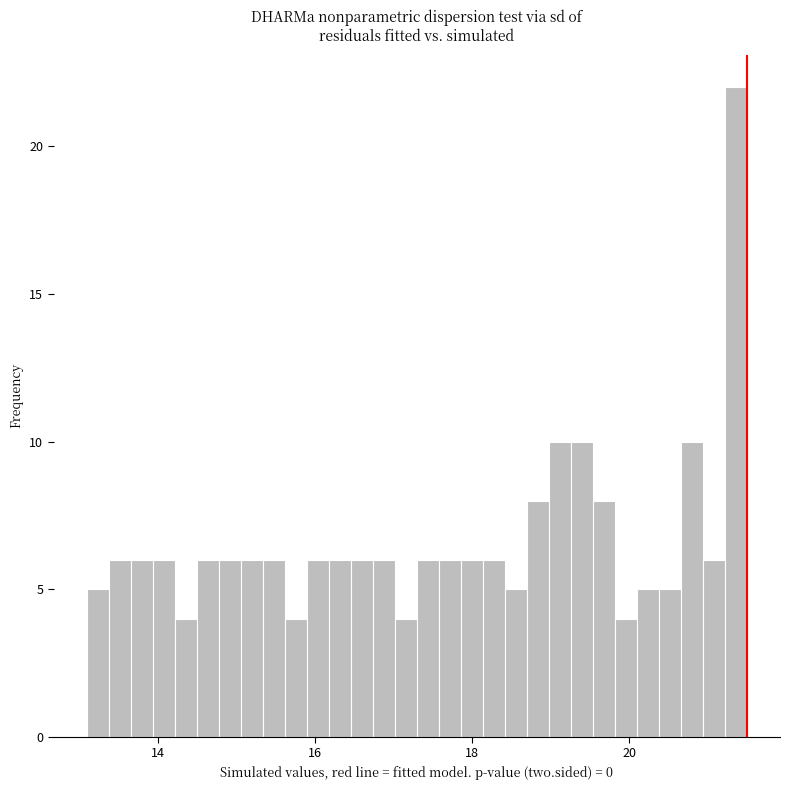

Read against the x-axis, roughly where is the centre of the tallest bar?

21.4